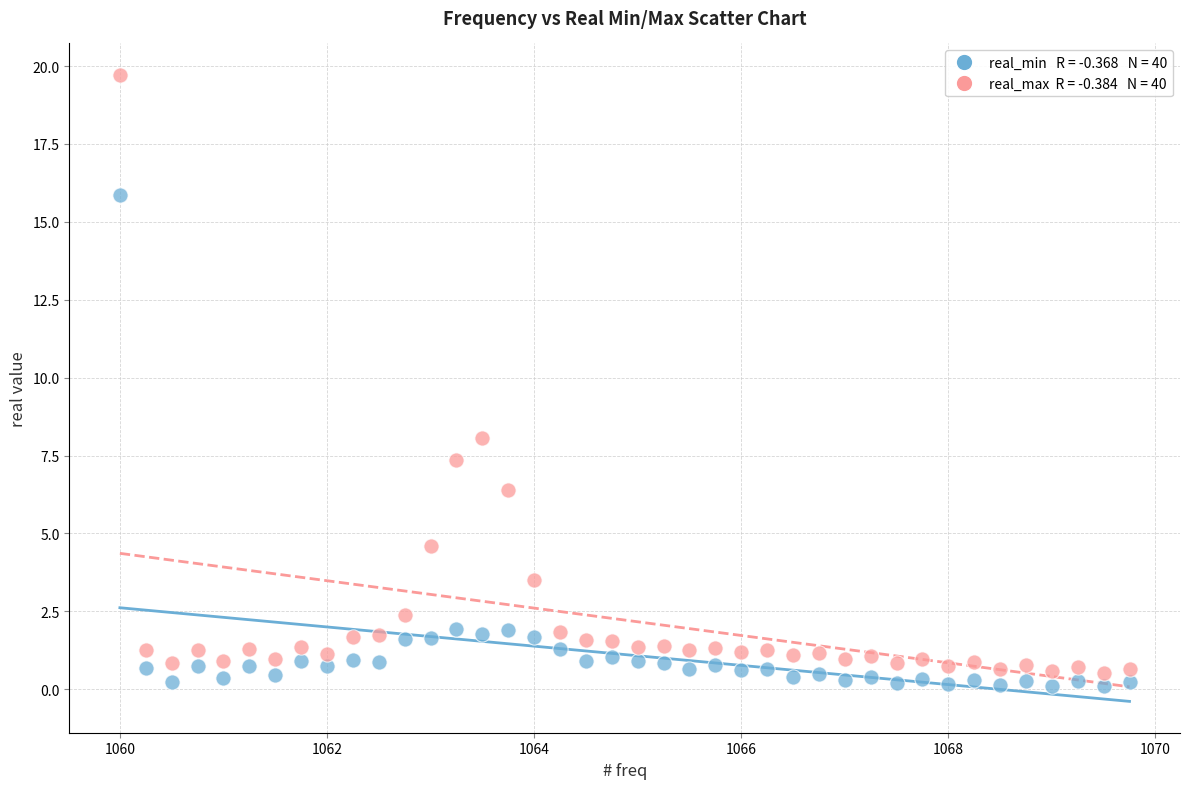

Across all series, what Y value is closest to 9?

8.1